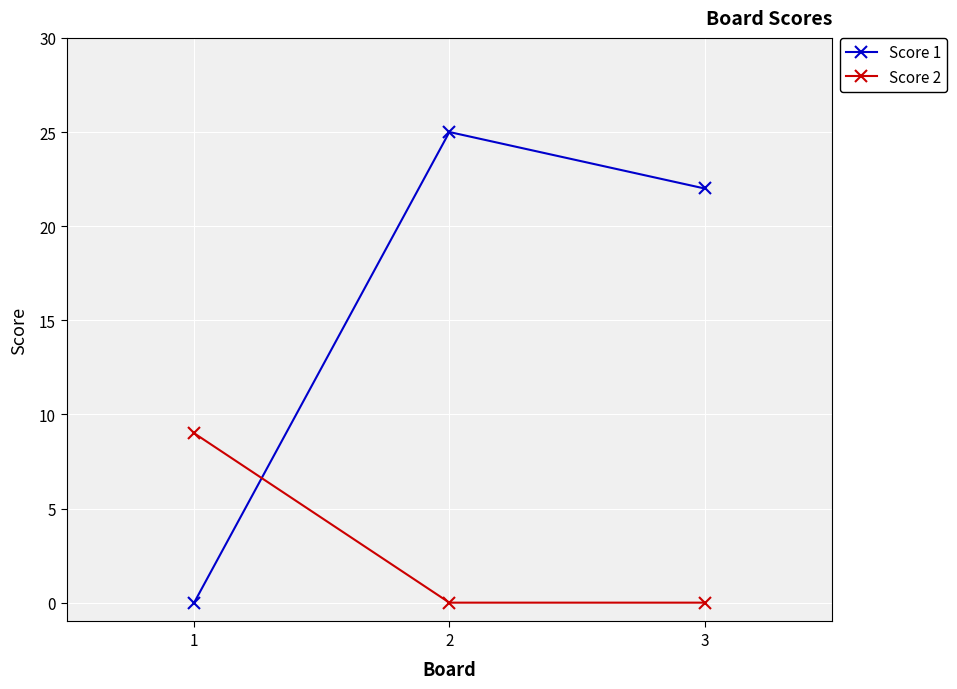

At which label does Score 1 first exceed 22?

2